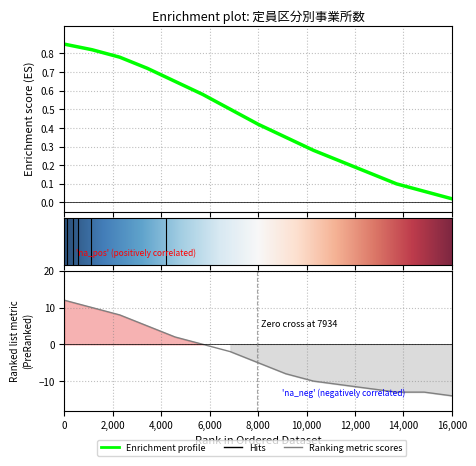

True or false: 法人種別コード_mean has a value of 0.0 at 16,000.

False